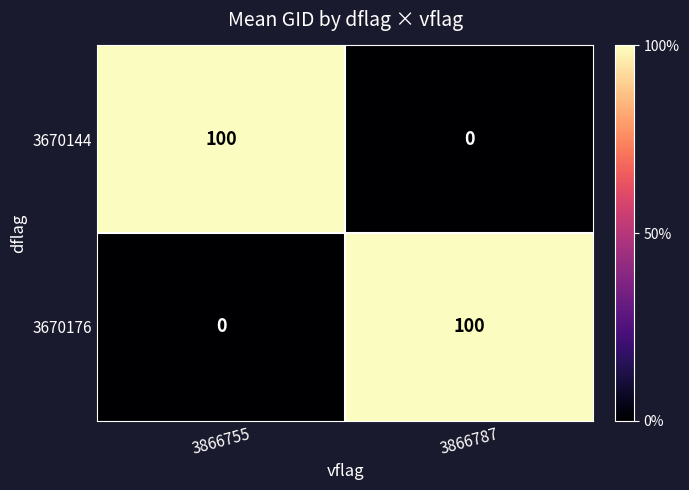

What is the greatest value displayed?

100